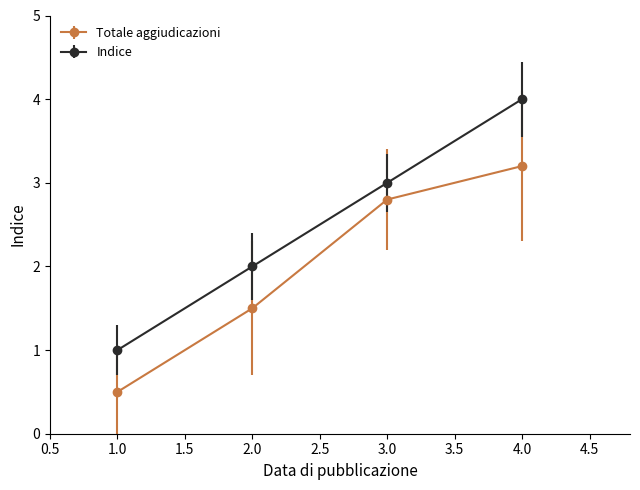

Reading left to right, transcribe all the data shown in this chart.

Totale aggiudicazioni: 1.0=0.5	2.0=1.5	3.0=2.8	4.0=3.2
Indice: 1.0=1.0	2.0=2.0	3.0=3.0	4.0=4.0